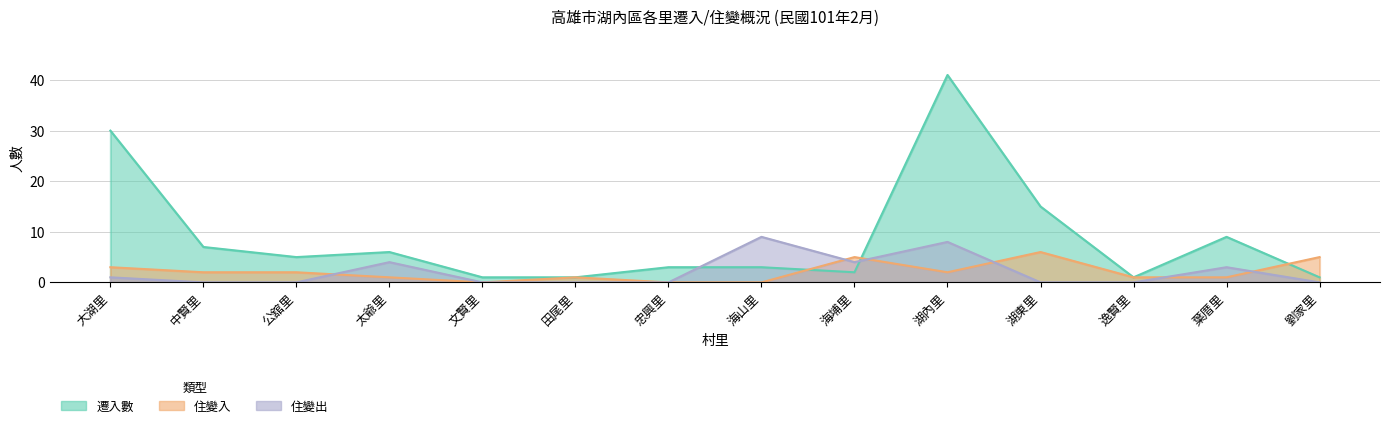

Between 湖內里 and 劉家里, which is larger?

湖內里